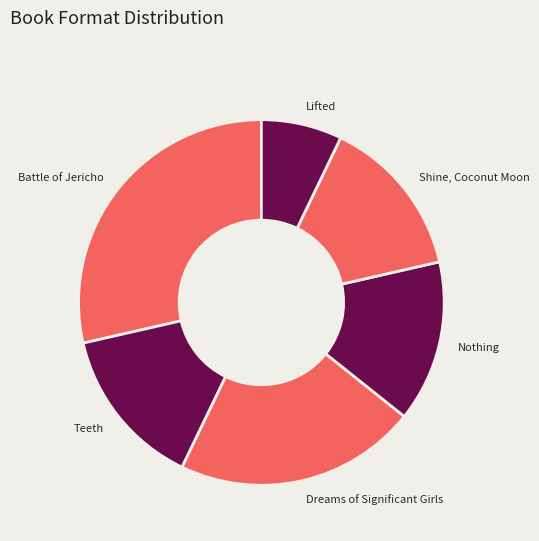

Which category has the biggest portion of the pie?

Battle of Jericho